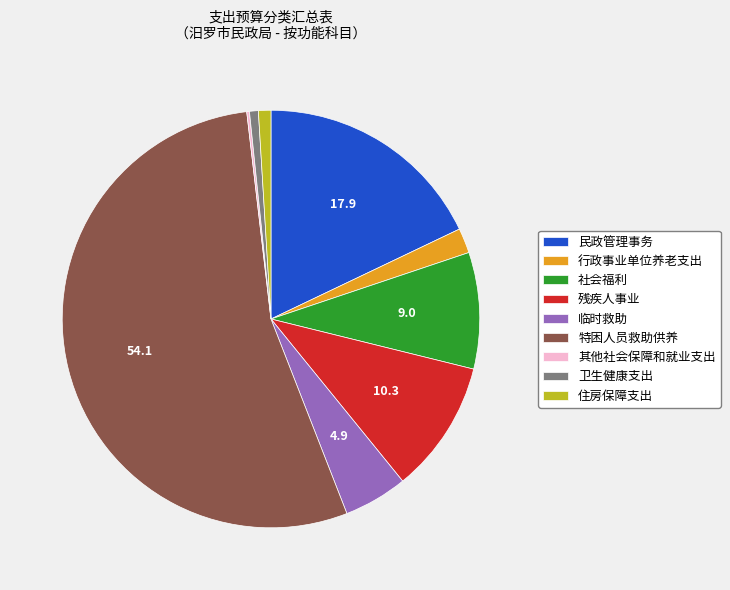

Which category accounts for the majority?

特困人员救助供养